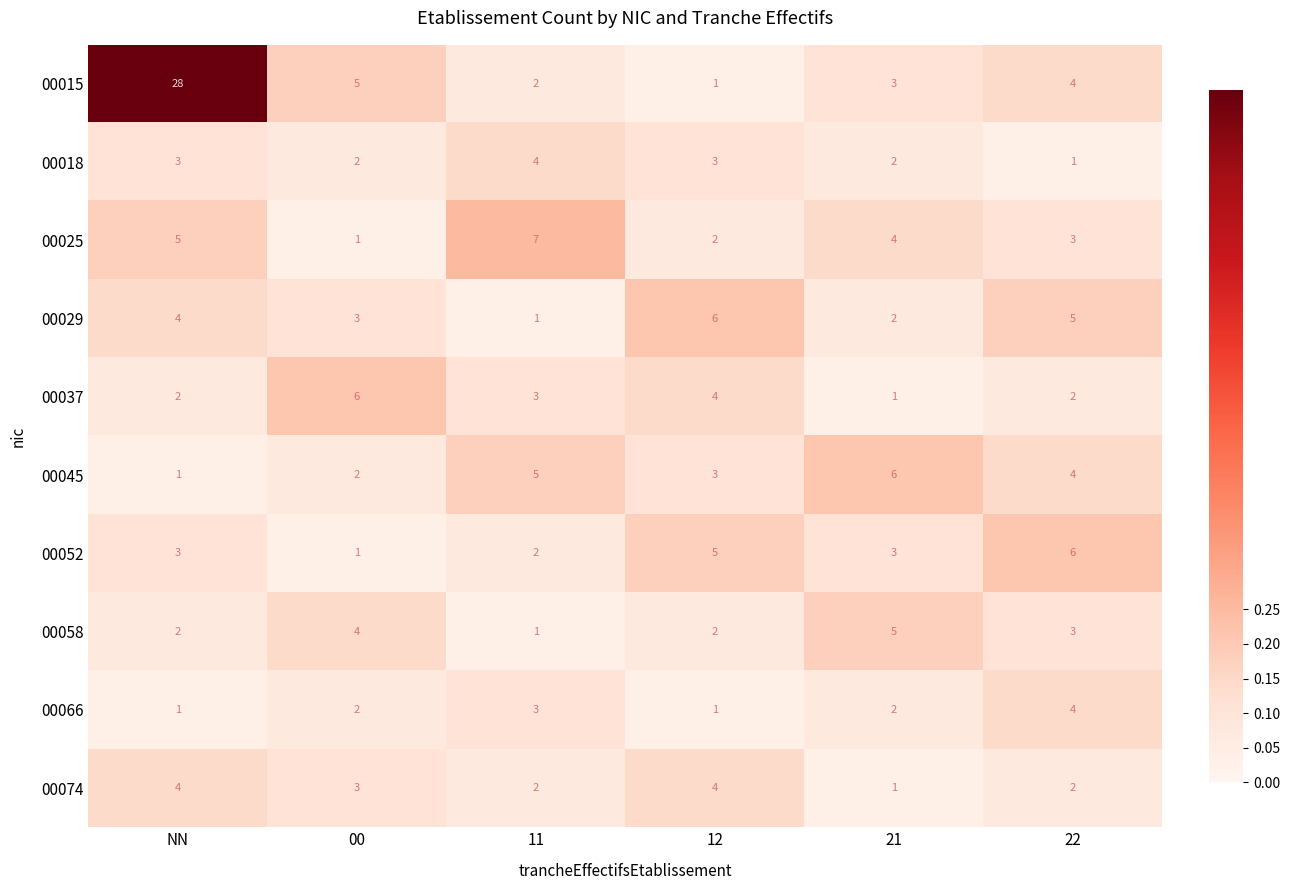

What is the difference between the highest and lowest values at 21?

5